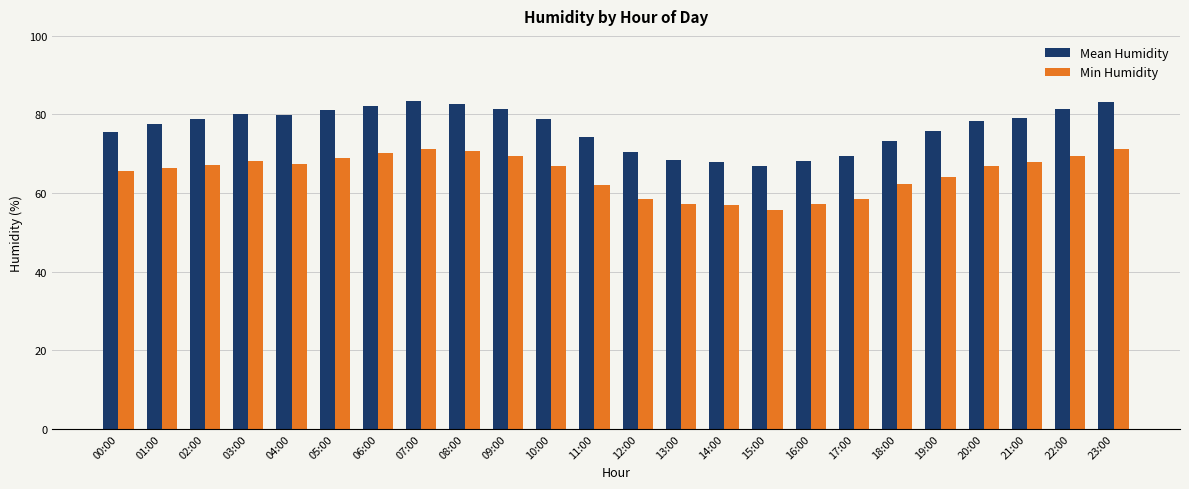

Which series has the largest range (max minus min)?

Mean Humidity